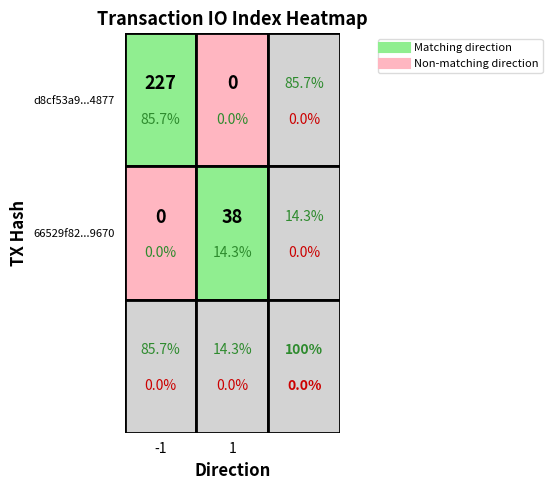

The value of d8cf53a9cedc0ae3df9165830295604569f4877 at io_index is 227. True or false?

True